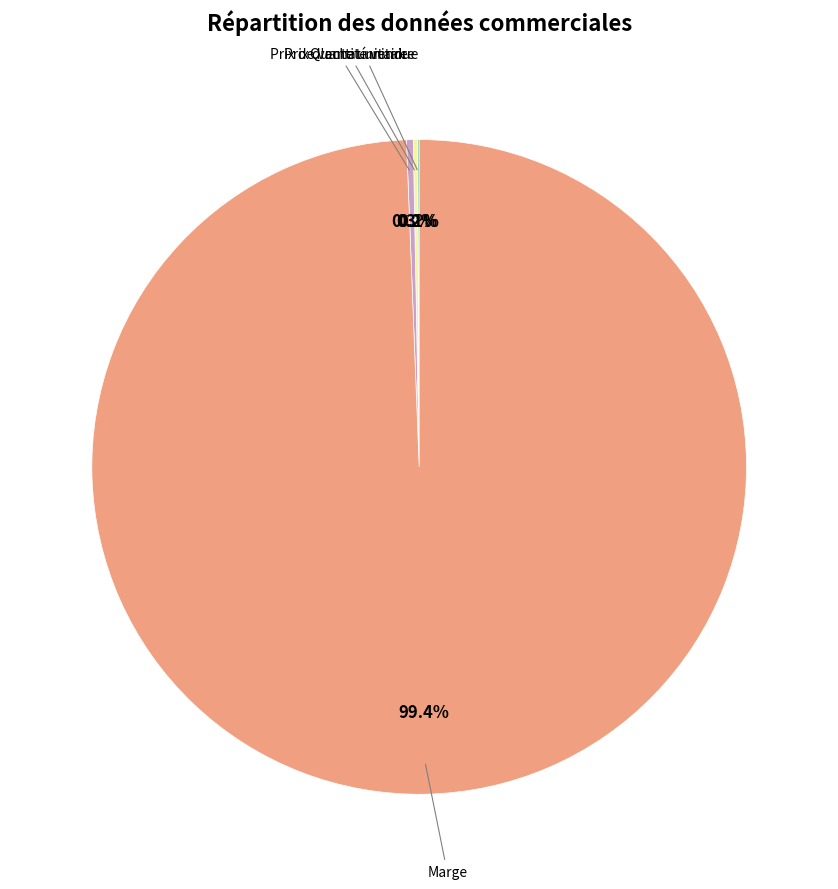

Is there any slice that represents more than half of the pie?

Yes